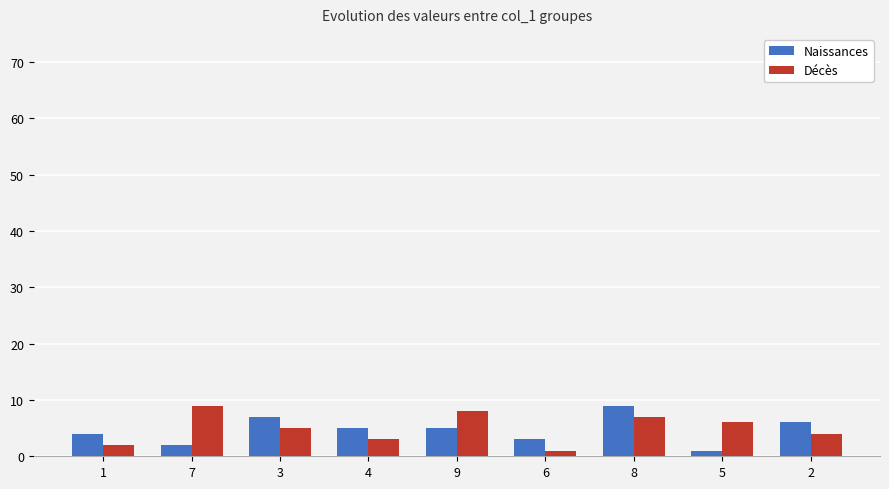

Reading left to right, transcribe all the data shown in this chart.

Naissances: 4	2	7	5	5	3	9	1	6
Décès: 2	9	5	3	8	1	7	6	4